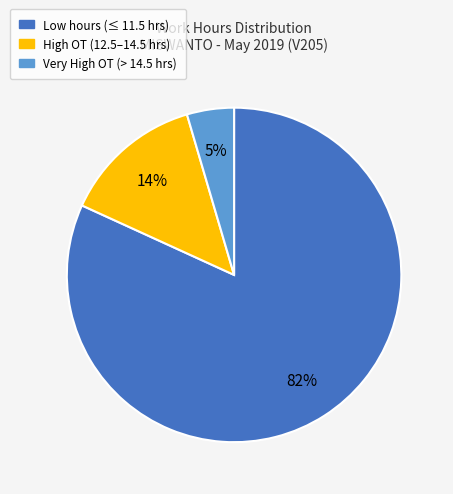

Is there a majority slice in this chart?

Yes